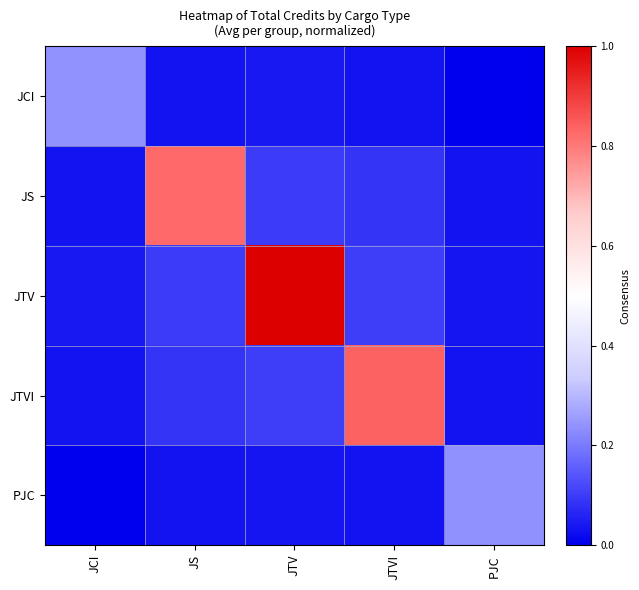

Reading left to right, list all the values displayed in this chart.

JCI: JCI=0.2	JS=0.0	JTV=0.0	JTVI=0.0	PJC=0.0
JS: JCI=0.0	JS=0.8	JTV=0.1	JTVI=0.1	PJC=0.0
JTV: JCI=0.0	JS=0.1	JTV=1.0	JTVI=0.1	PJC=0.0
JTVI: JCI=0.0	JS=0.1	JTV=0.1	JTVI=0.8	PJC=0.0
PJC: JCI=0.0	JS=0.0	JTV=0.0	JTVI=0.0	PJC=0.2